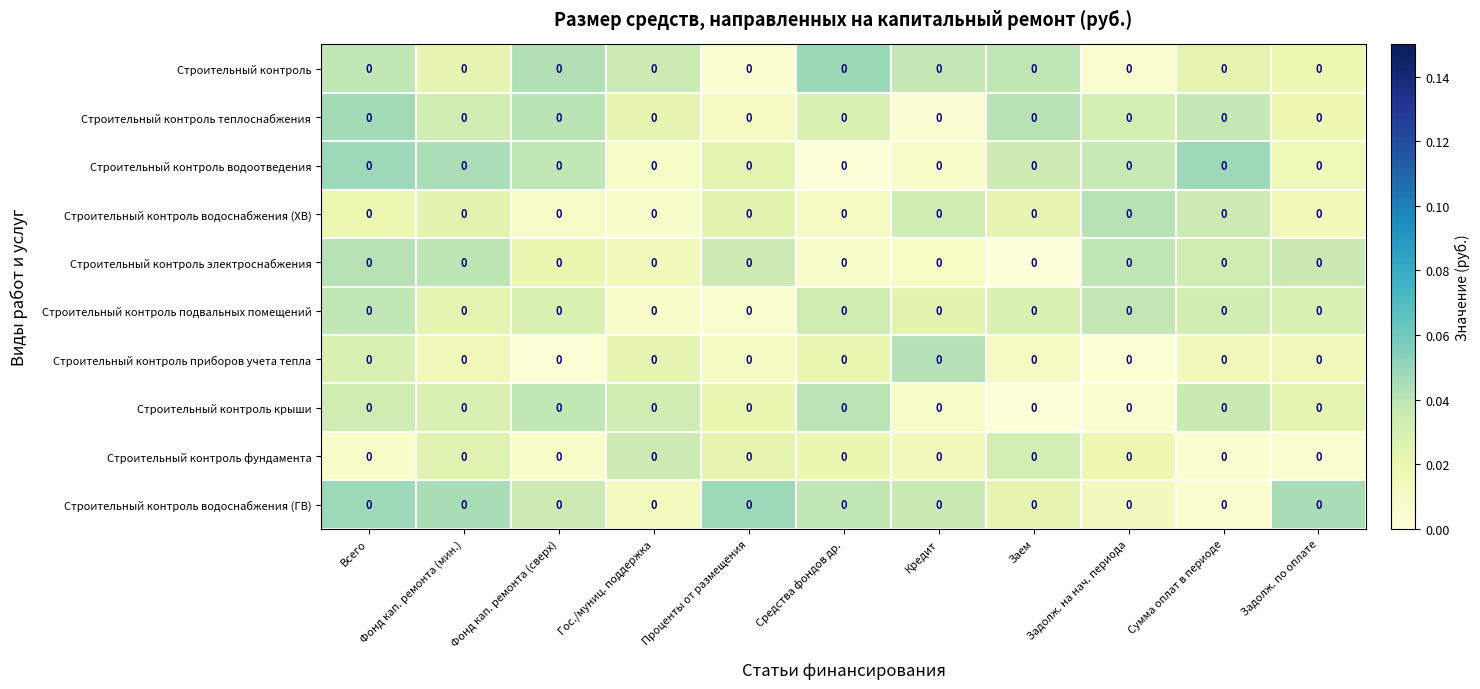

Which label corresponds to the smallest value in the chart?

Заем